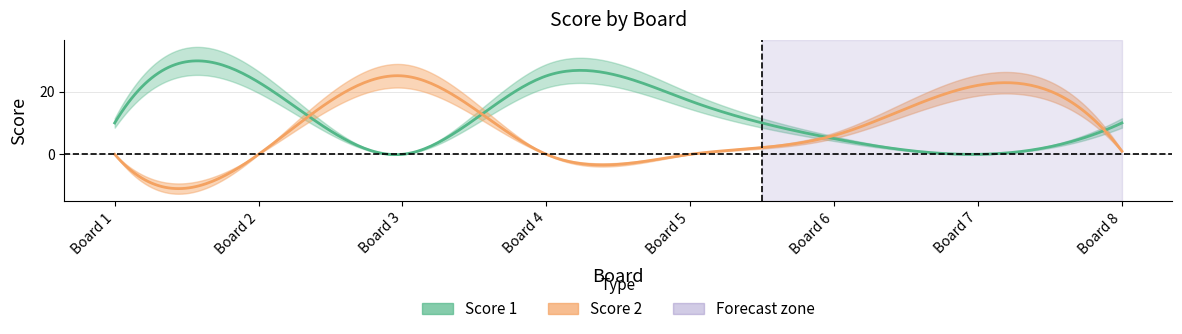

List the series in order of their peak value, highest first.

Score 1, Score 2